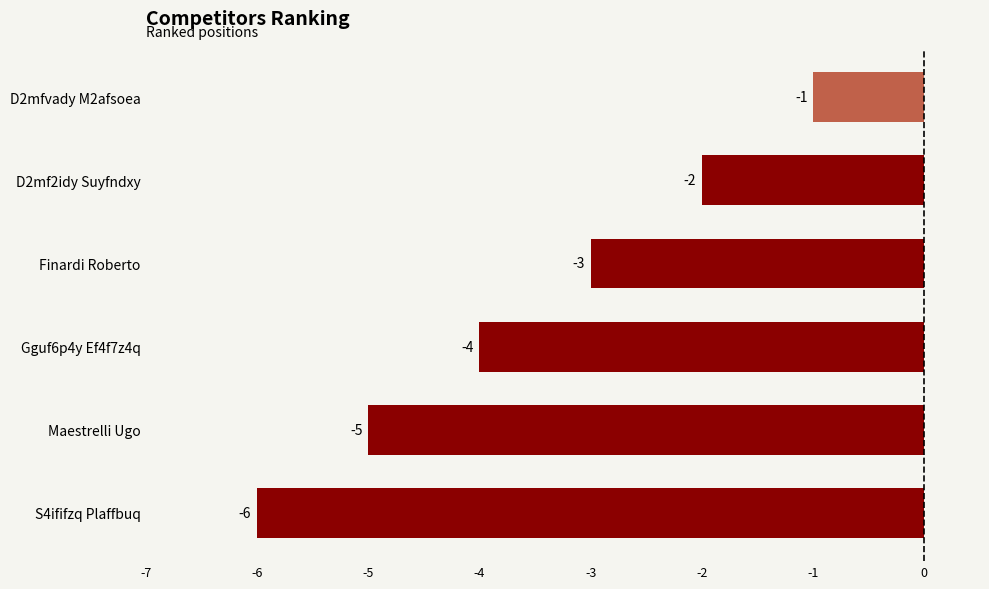

Where is the data nearest to the value -3?

Finardi Roberto